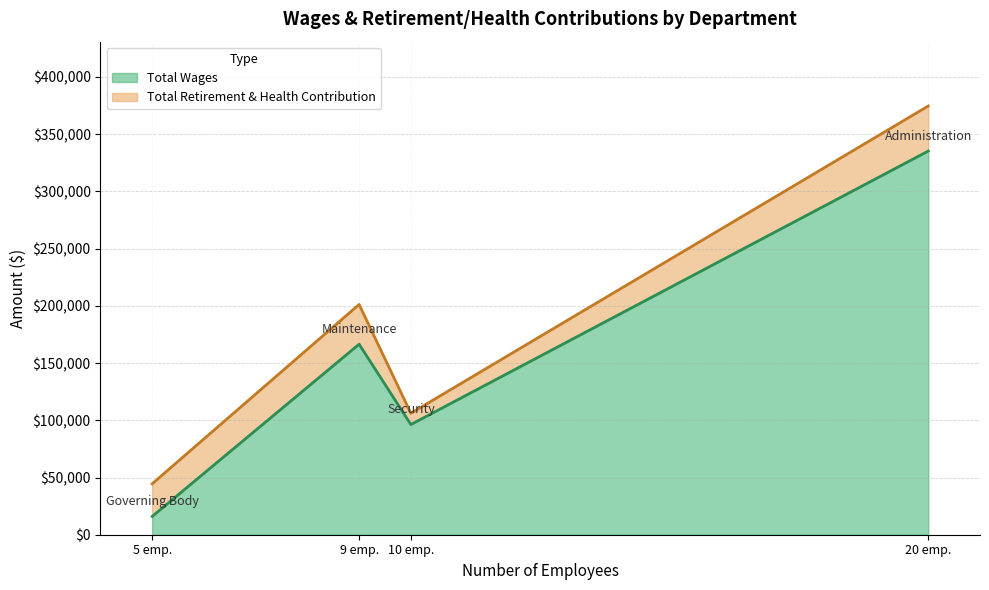

Does the chart display data point markers on the line(s)?

No